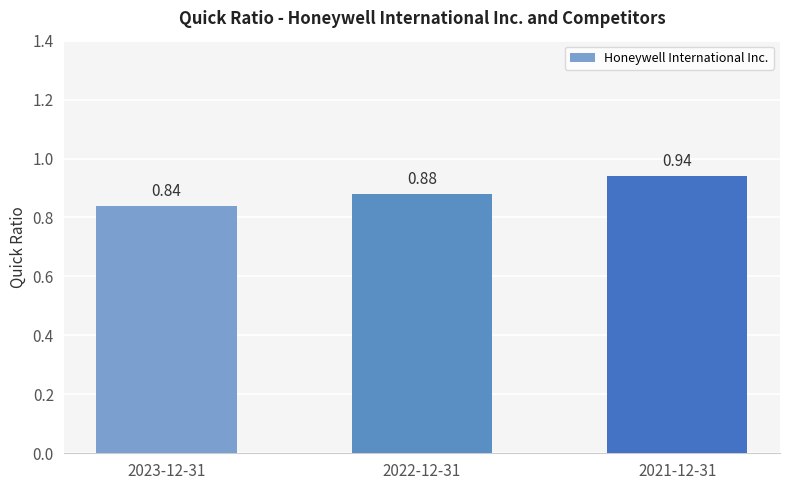

Which has a higher value, 2021-12-31 or 2022-12-31?

2021-12-31